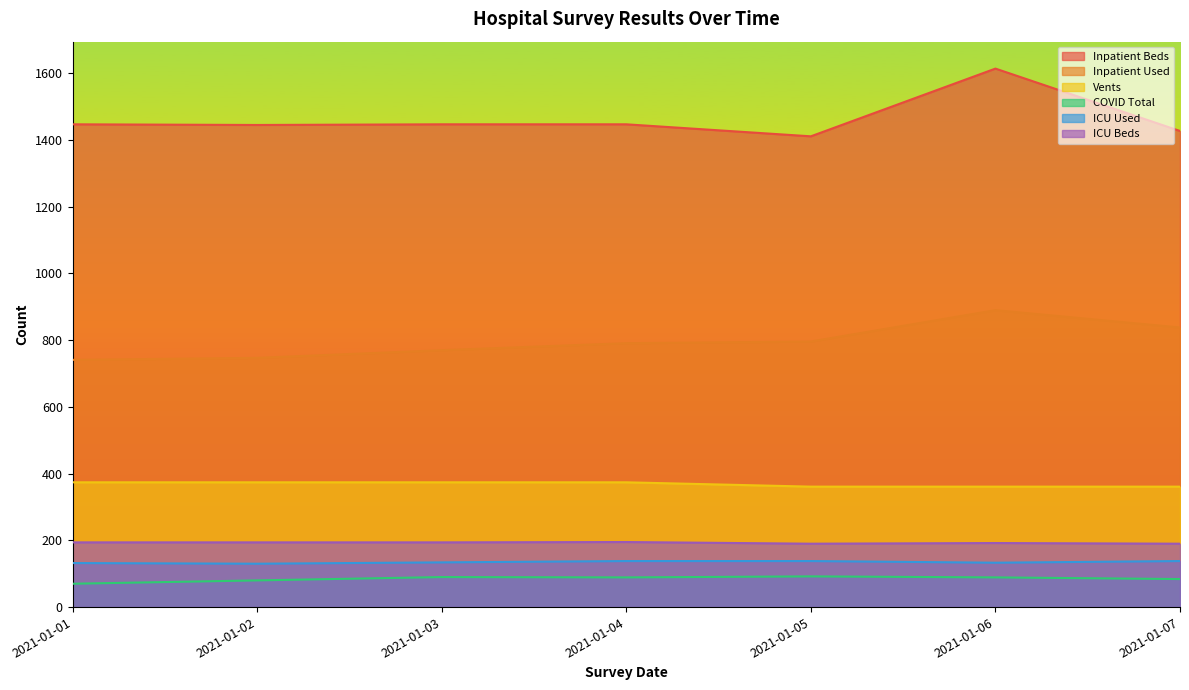

True or false: Vents and Inpatient Beds cross at least once.

False